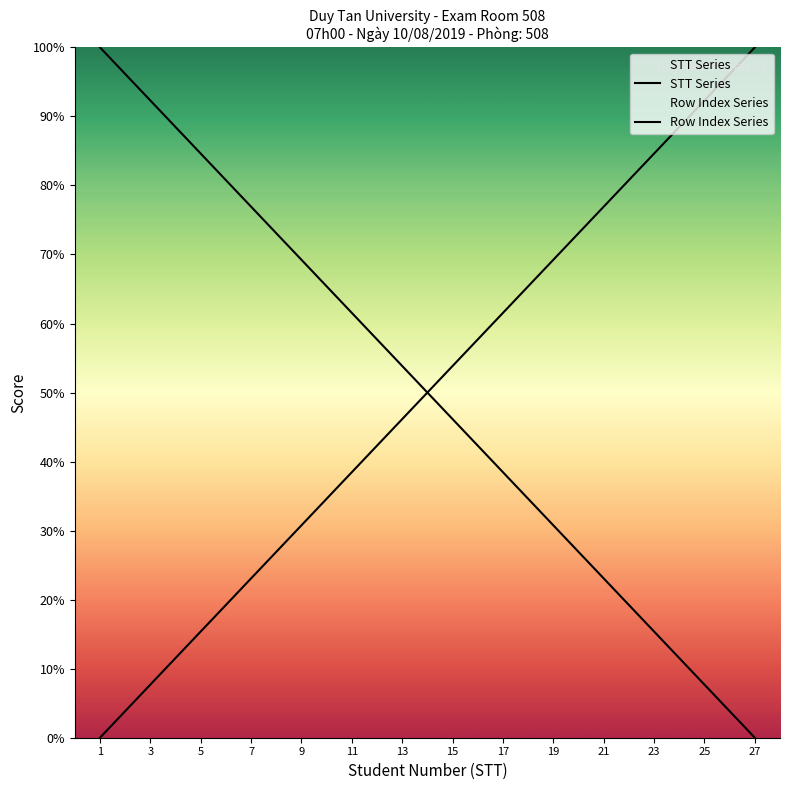

At which category is the sum across all series the highest?

1